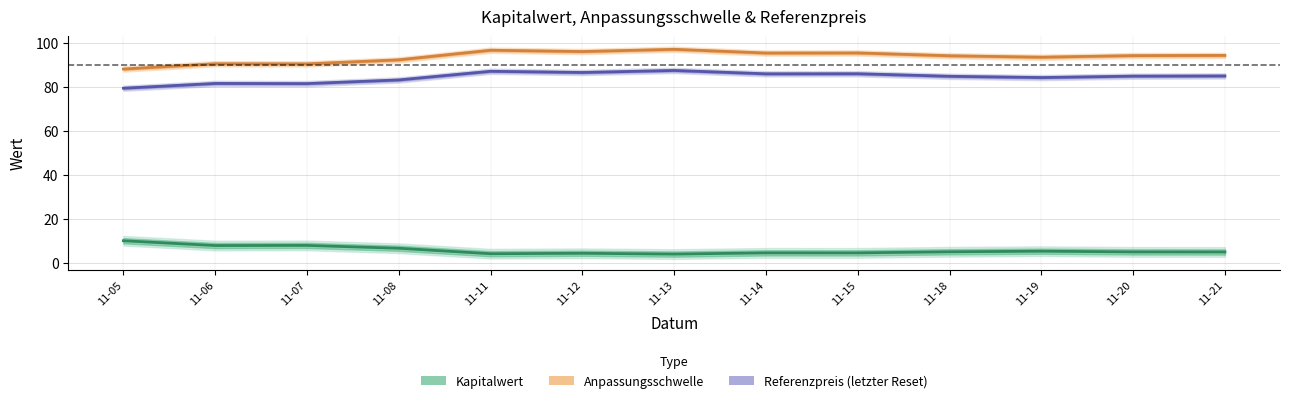

What are all the series names shown in the legend?

Kapitalwert, Anpassungsschwelle, Referenzpreis